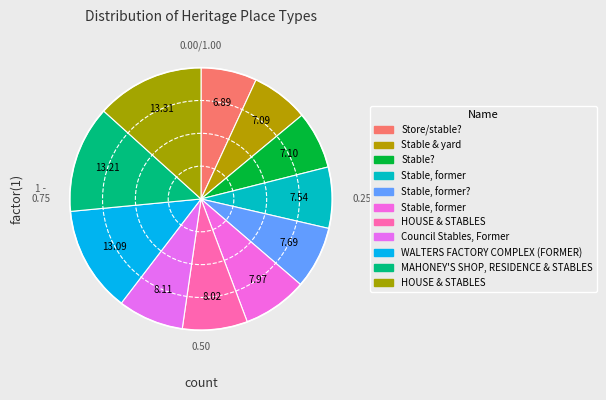

Count the number of slices in the pie.

11